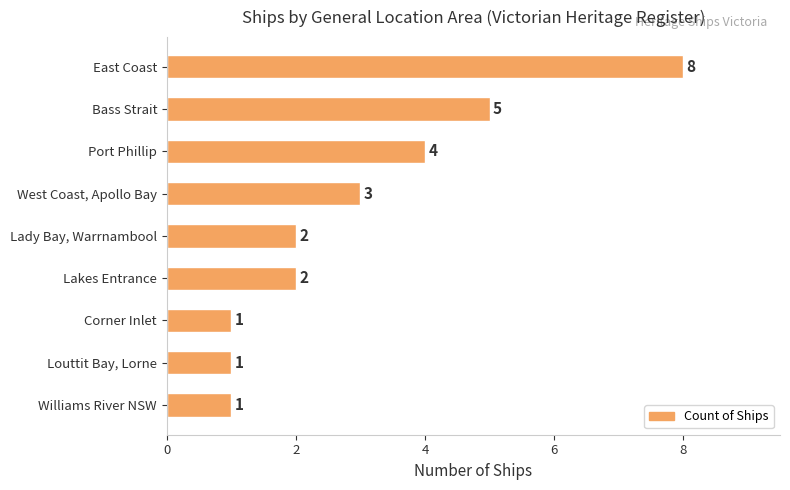

How many values are between 1 and 4?

7